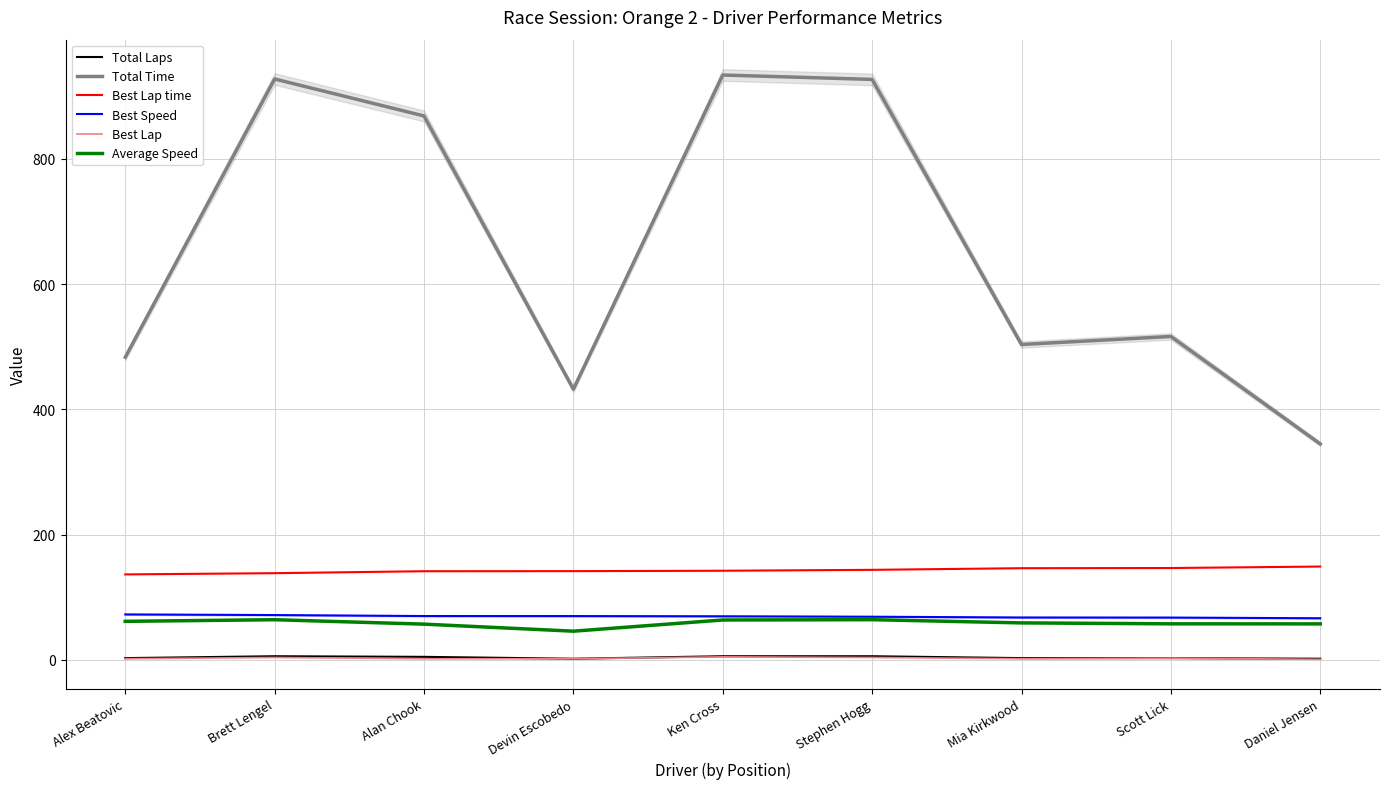

List the series in order of their peak value, lowest first.

Best Lap, Total Laps, Average Speed, Best Speed, Best Lap time, Total Time